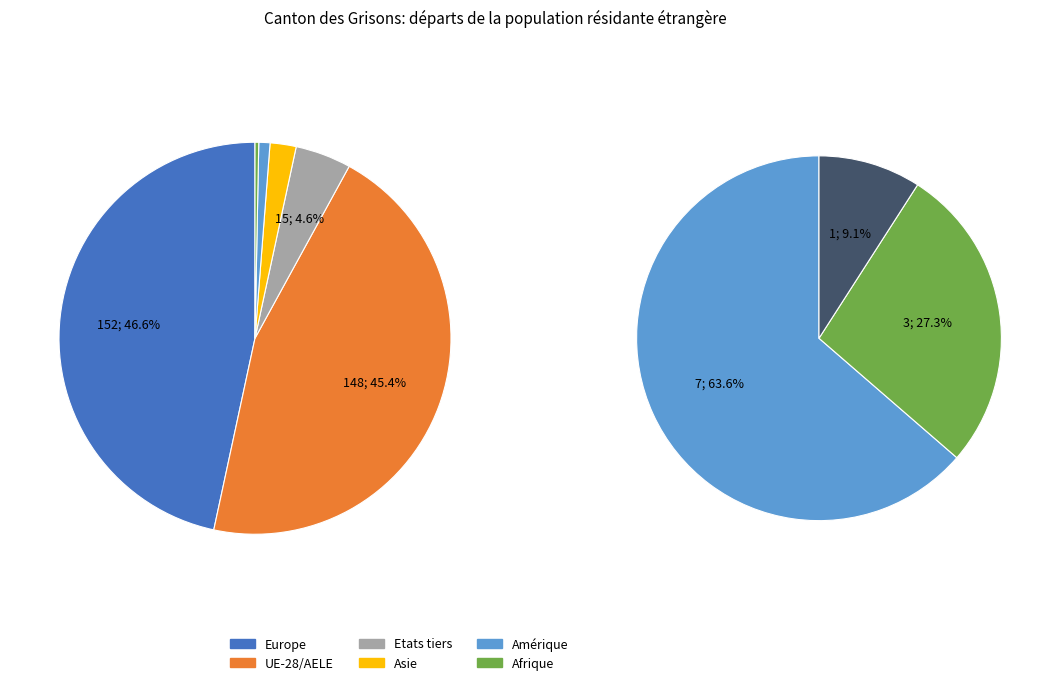

Is it true that Afrique is 0% of the pie?

True